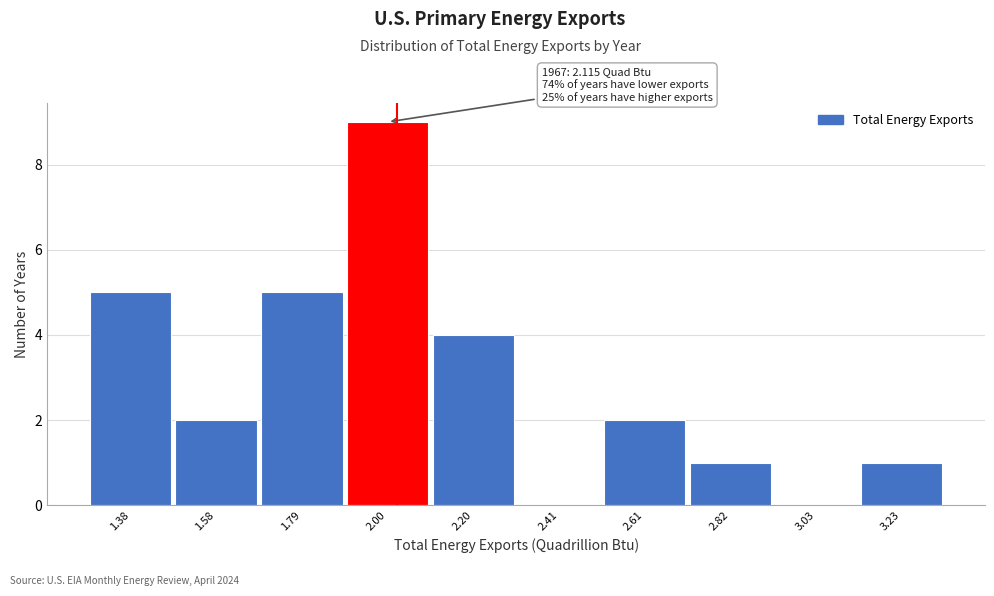

Reading left to right, what are all the values shown in this chart?

1.38=5	1.58=2	1.79=5	2.00=9	2.20=4	2.41=0	2.61=2	2.82=1	3.03=0	3.23=1